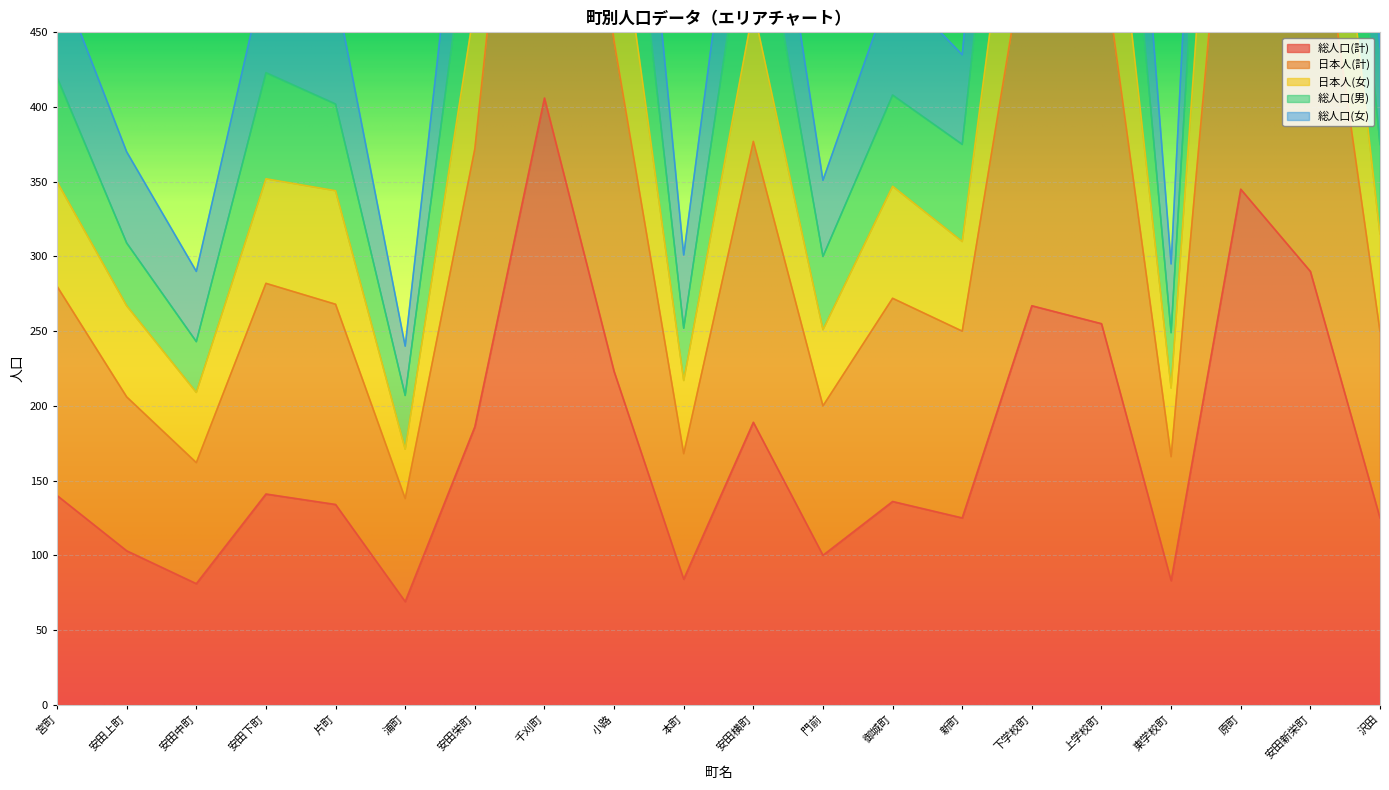

Reading left to right, list all the values displayed in this chart.

総人口(計): 140	103	81	141	134	69	186	406	223	84	189	100	136	125	267	255	83	345	290	125
日本人(計): 420	309	243	423	402	207	558	1218	666	252	565	300	408	375	799	762	249	1031	868	375
日本人(女): 350	267	209	352	344	171	468	1024	555	217	466	251	347	310	663	633	212	867	724	315
総人口(男): 280	206	162	282	268	138	372	812	444	168	377	200	272	250	533	508	166	688	579	250
総人口(女): 490	370	290	493	478	240	654	1430	778	301	655	351	483	435	930	888	295	1212	1014	440